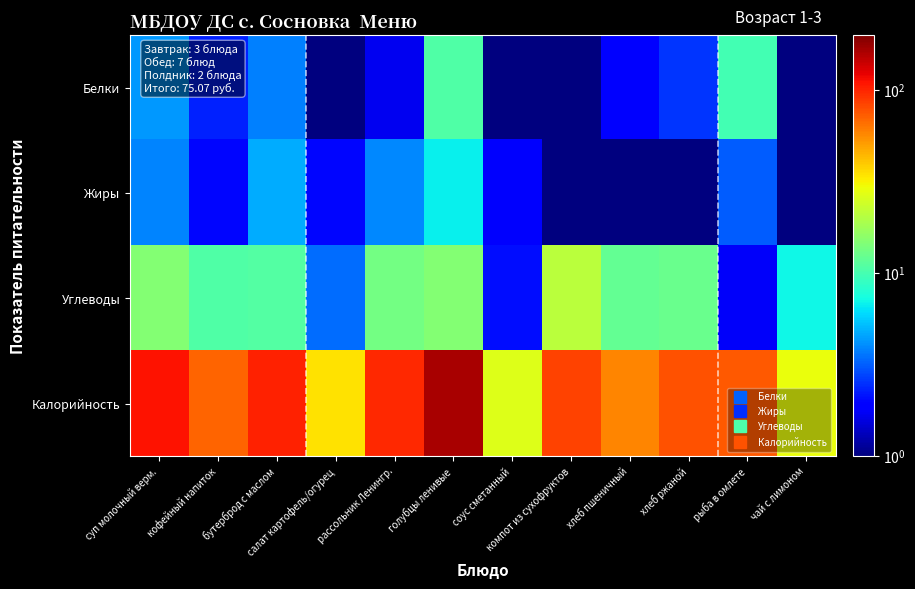

Reading left to right, extract all data points from this chart.

Белки: суп молочный верм.=4.3	кофейный напиток=2.3	бутерброд с маслом=3.8	салат картофель/огурец=0.5	рассольник Ленингр.=1.7	голубцы ленивые=10.8	соус сметанный=0.5	компот из сухофруктов=0.3	хлеб пшеничный=2.0	хлеб ржаной=2.5	рыба в омлете=9.8	чай с лимоном=0.1
Жиры: суп молочный верм.=3.9	кофейный напиток=2.0	бутерброд с маслом=4.8	салат картофель/огурец=2.0	рассольник Ленингр.=4.0	голубцы ленивые=6.8	соус сметанный=1.8	компот из сухофруктов=0.0	хлеб пшеничный=0.2	хлеб ржаной=1.0	рыба в омлете=3.1	чай с лимоном=0.0
Углеводы: суп молочный верм.=14.8	кофейный напиток=10.6	бутерброд с маслом=10.9	салат картофель/огурец=3.4	рассольник Ленингр.=13.3	голубцы ленивые=15.0	соус сметанный=2.1	компот из сухофруктов=21.0	хлеб пшеничный=12.0	хлеб ржаной=12.8	рыба в омлете=1.8	чай с лимоном=7.1
Калорийность: суп молочный верм.=110.0	кофейный напиток=70.0	бутерброд с маслом=102.0	салат картофель/огурец=34.6	рассольник Ленингр.=97.2	голубцы ленивые=164.0	соус сметанный=26.7	компот из сухофруктов=85.6	хлеб пшеничный=58.8	хлеб ржаной=77.7	рыба в омлете=75.0	чай с лимоном=29.0